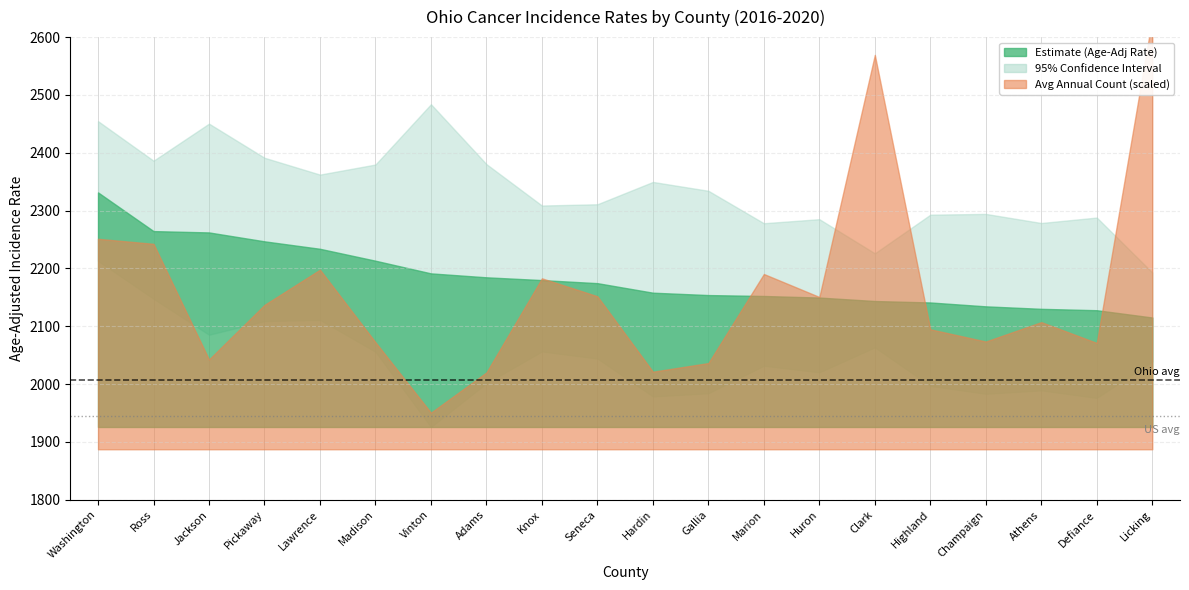

True or false: Age-Adjusted Rate and Upper 95% CI cross at least once.

False